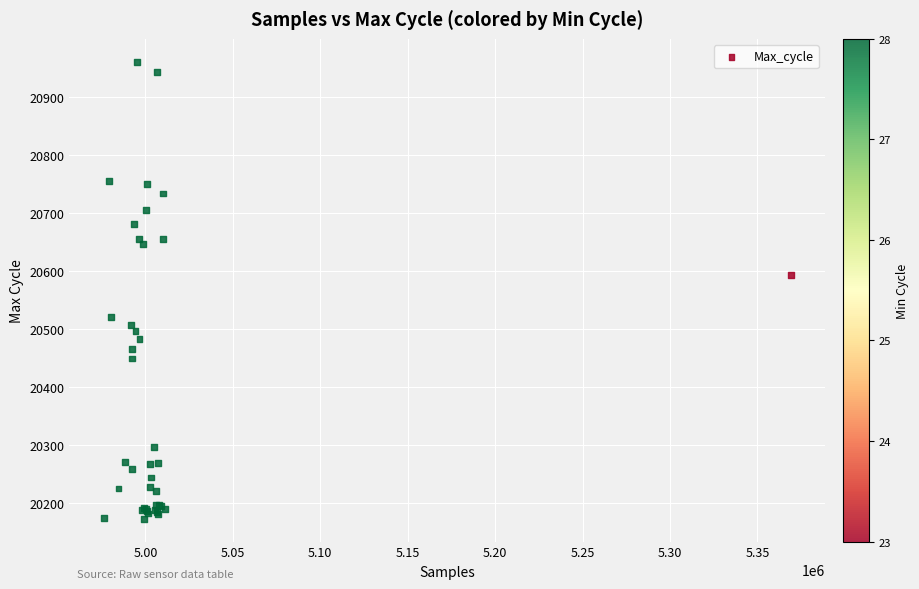

What Y value in the scatter plot is closest to 20566?

20592